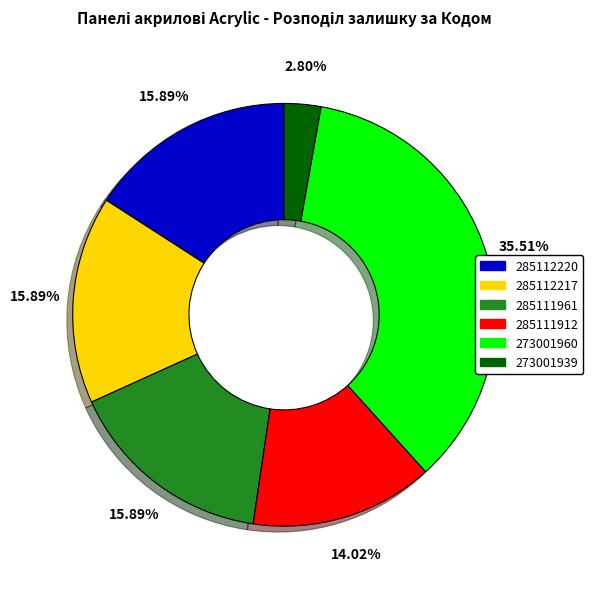

Is it true that 285111961 is 16% of the pie?

True